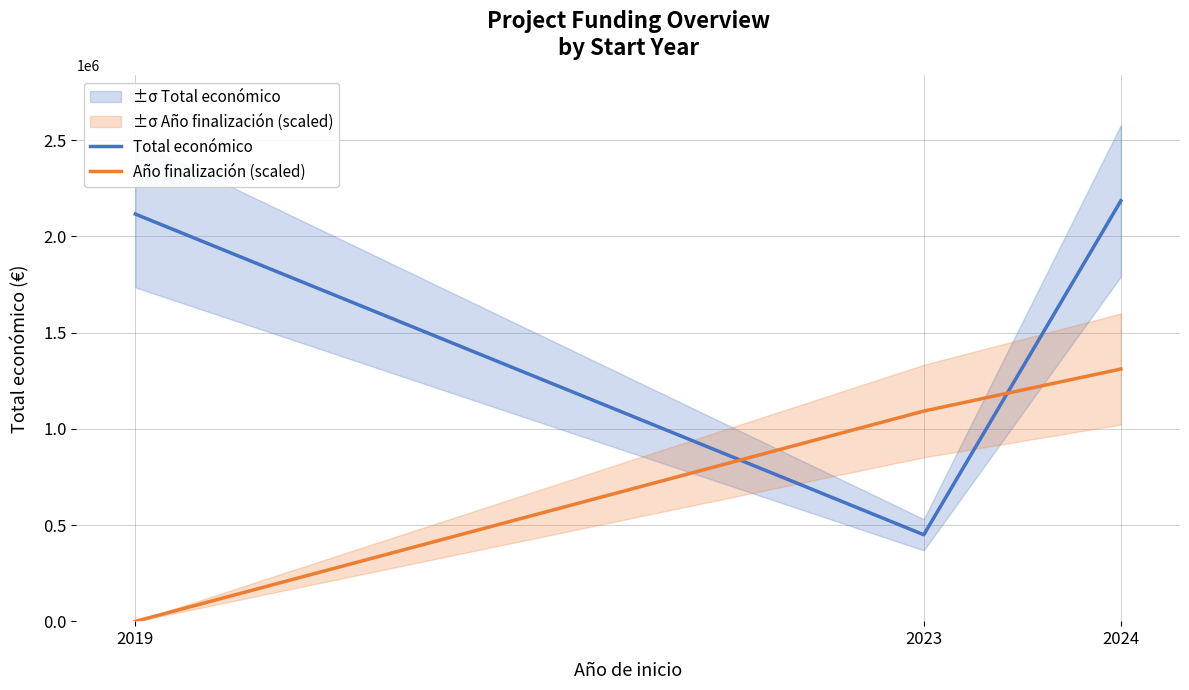

How many values in the Año finalización (scaled) series are below 1092357?

1